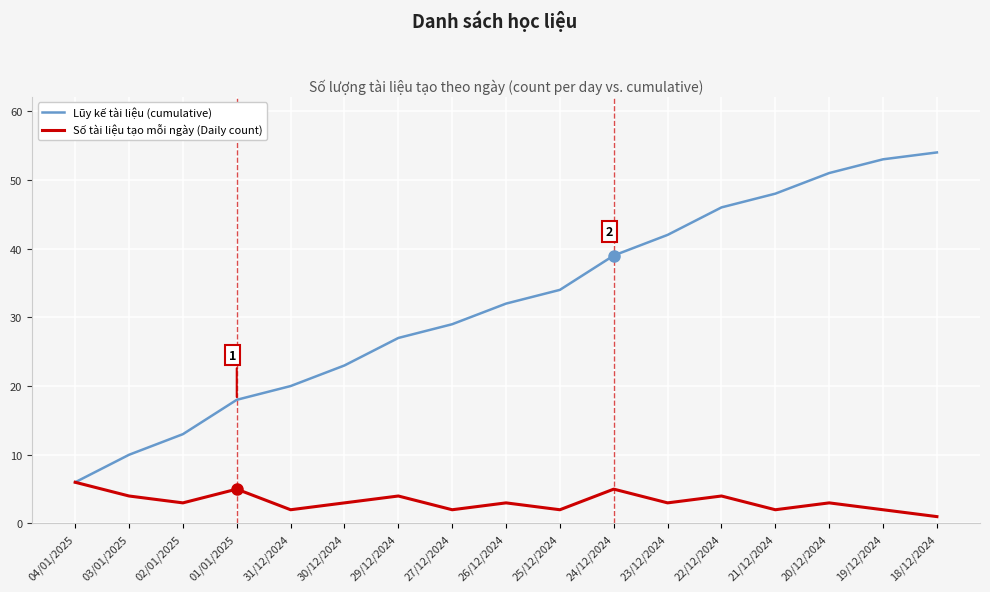

Which series has the largest range (max minus min)?

Lũy kế tài liệu (cumulative)